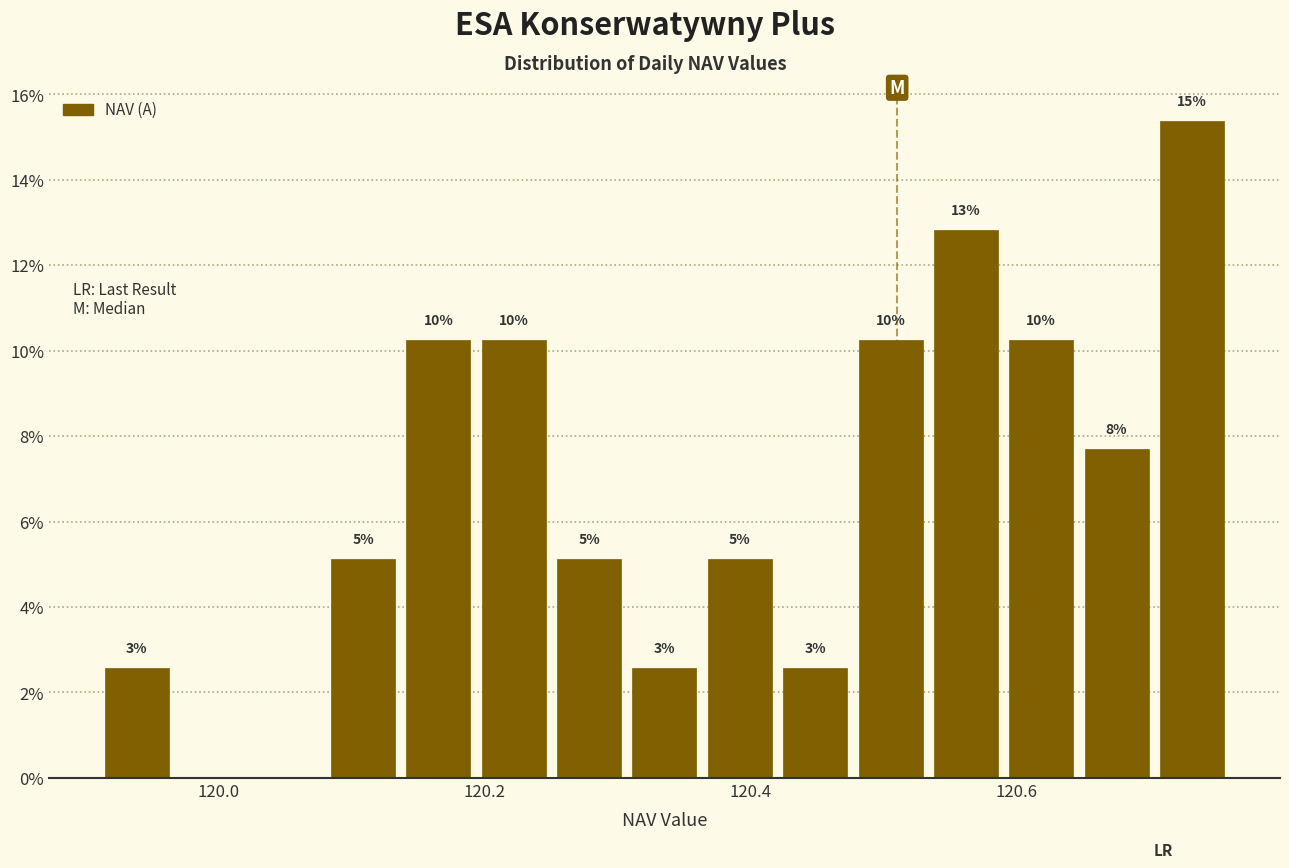

Around what value on the x-axis is the tallest bar? Give the approximate position of its centre, as read against the axis.

120.74